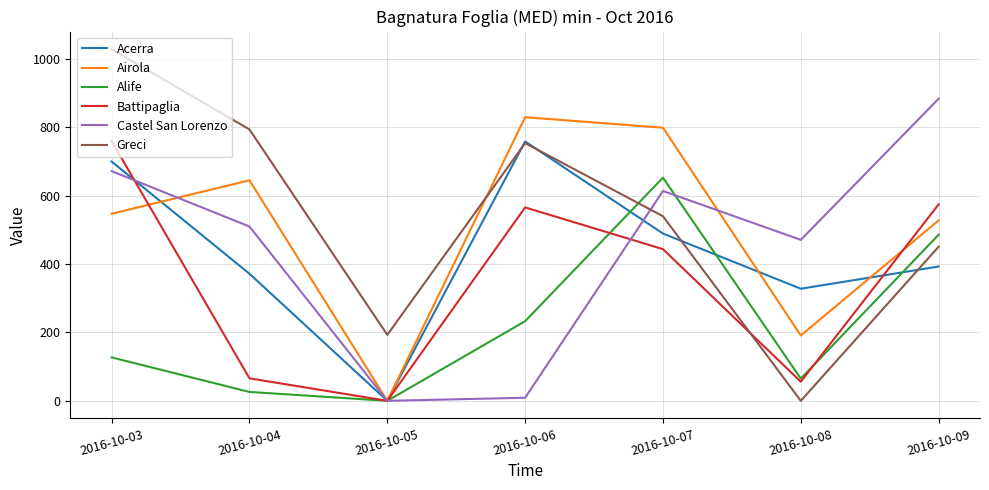

At which category is the sum across all series the highest?

2016-10-03